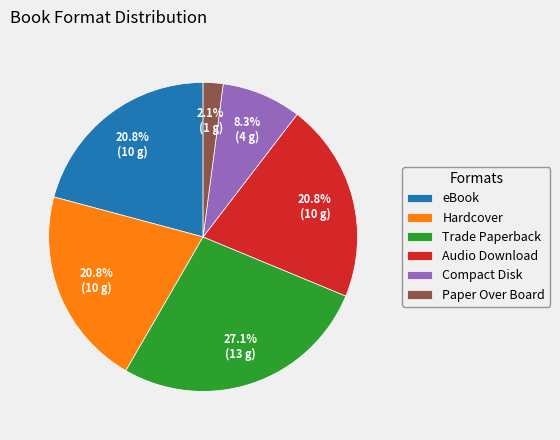

What percentage is the eBook slice, to the nearest percent?

21%